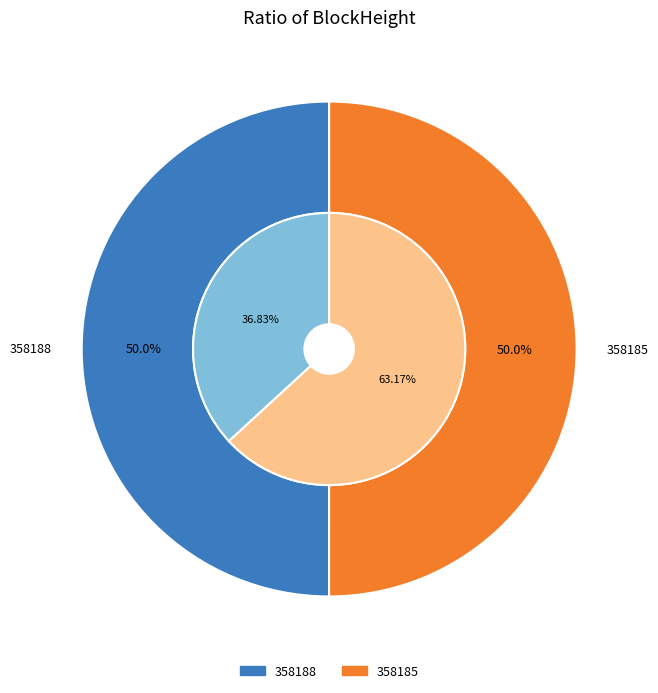

The 358188 slice represents 1% of the pie. True or false?

False